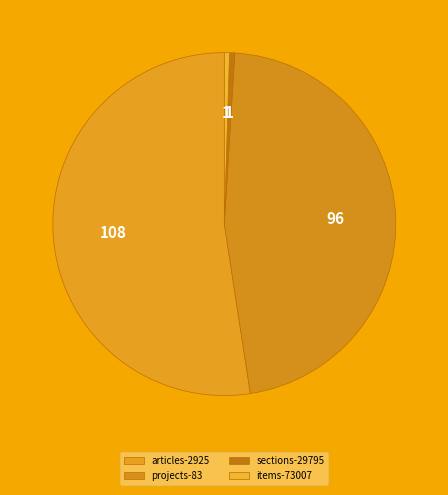

What is the smallest slice in the pie chart?

sections-29795